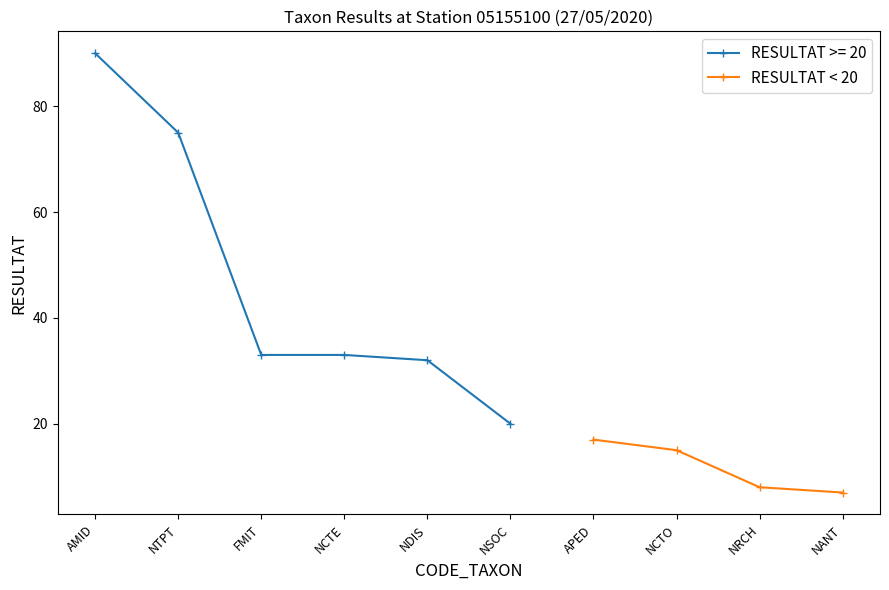

Is it true that RESULTAT < 20 equals 24 at NCTO?

False